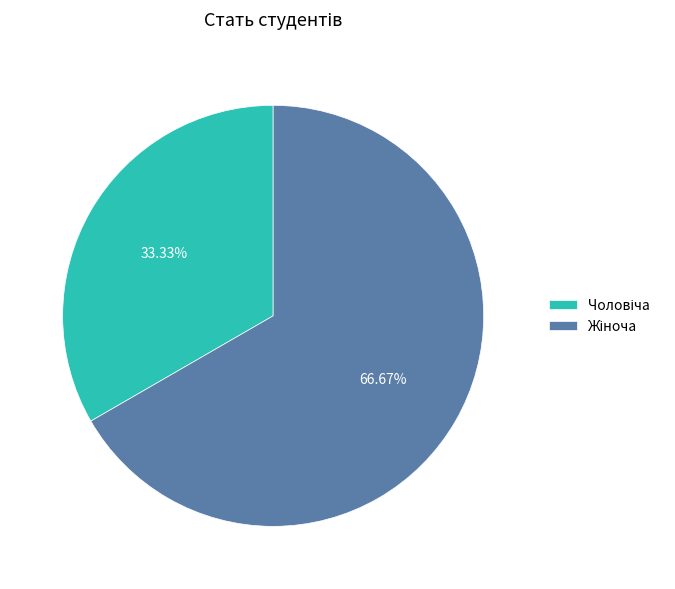

Is there a majority slice in this chart?

Yes